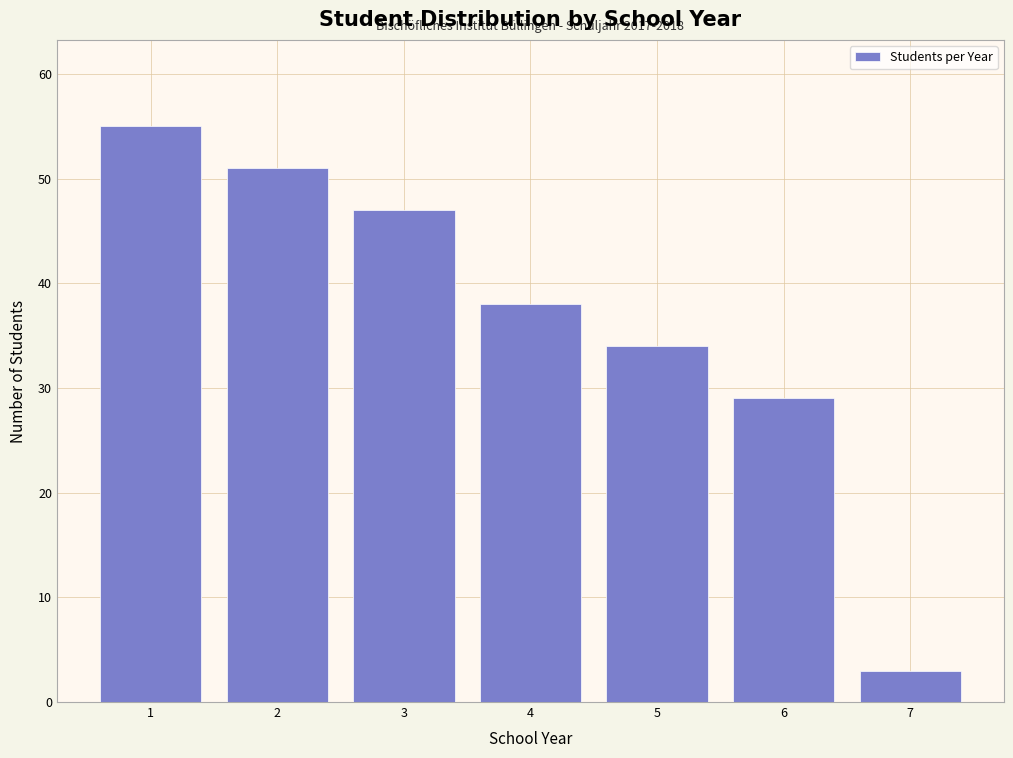

Reading left to right, extract all data points from this chart.

55	51	47	38	34	29	3